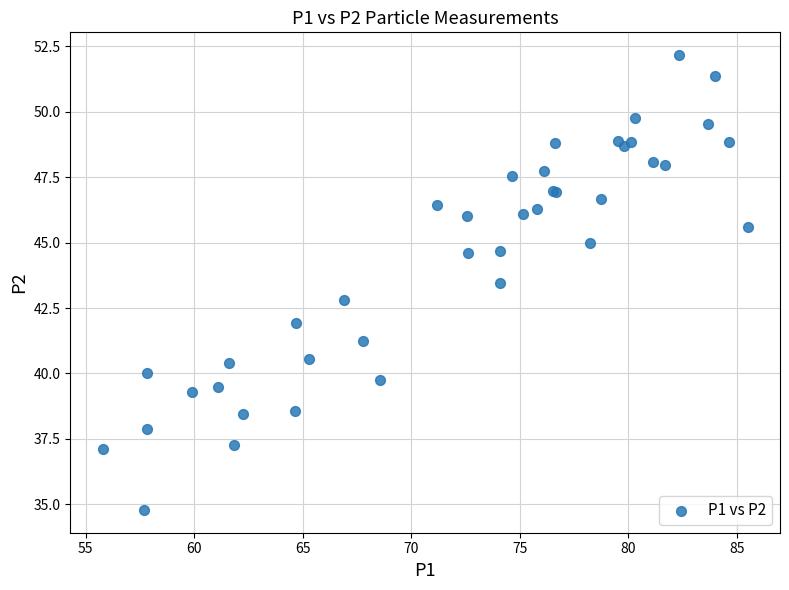

What Y value in the scatter plot is closest to 43?

42.8